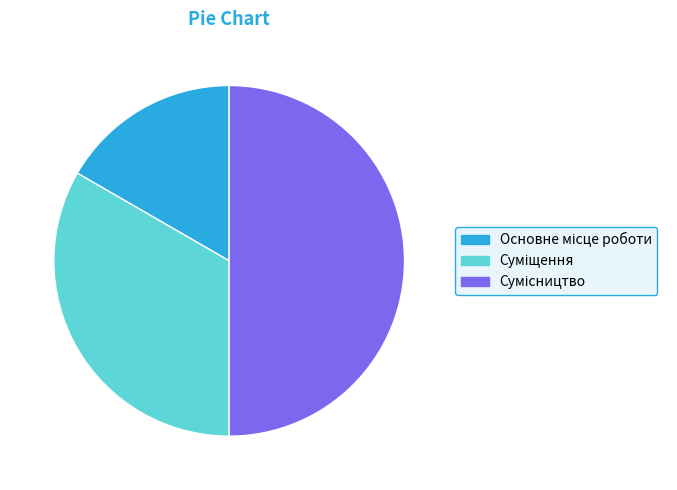

To the nearest percent, what is the difference between the Суміщення and Основне місце роботи slice percentages?

17%